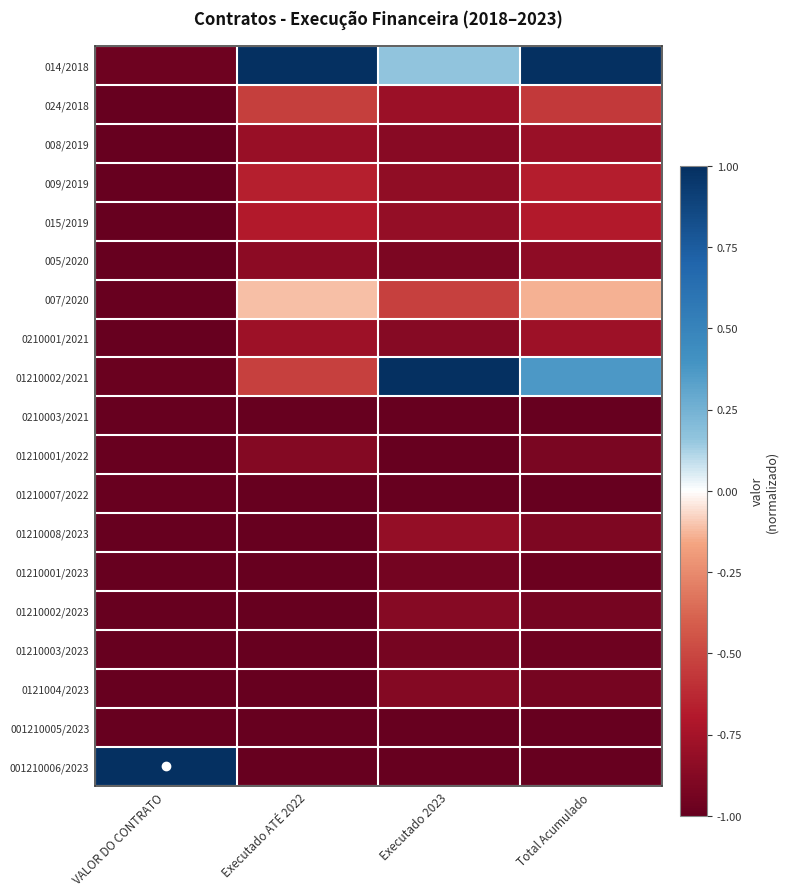

How many series are shown in this chart?

19